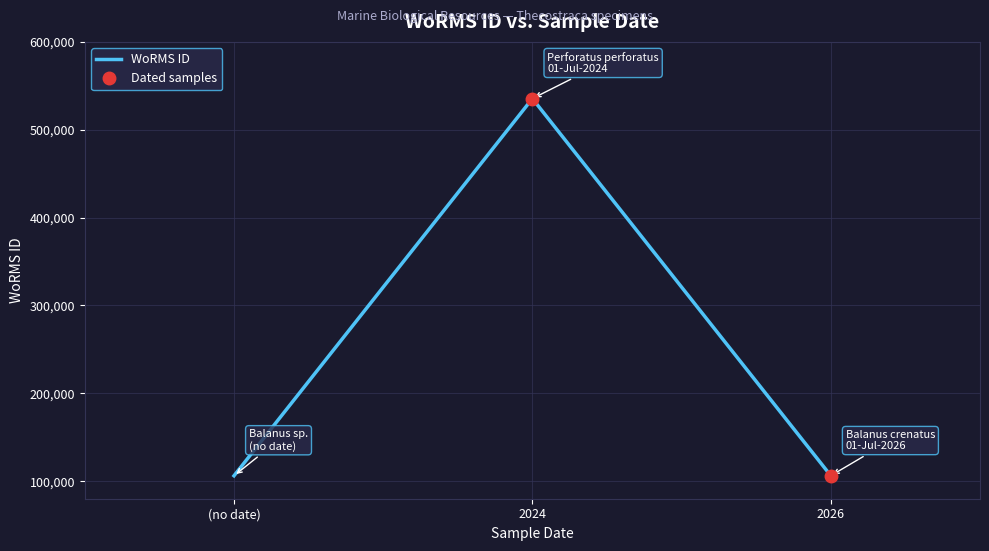

The WoRMS ID series shows 106122 at (no date). True or false?

True